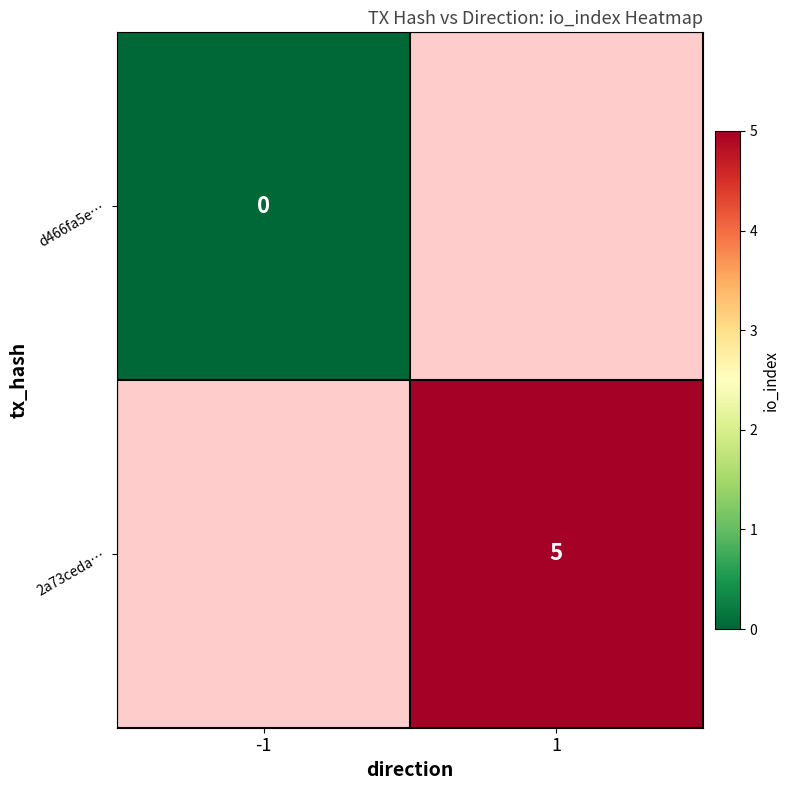

Between 1 and -1, which is larger?

-1